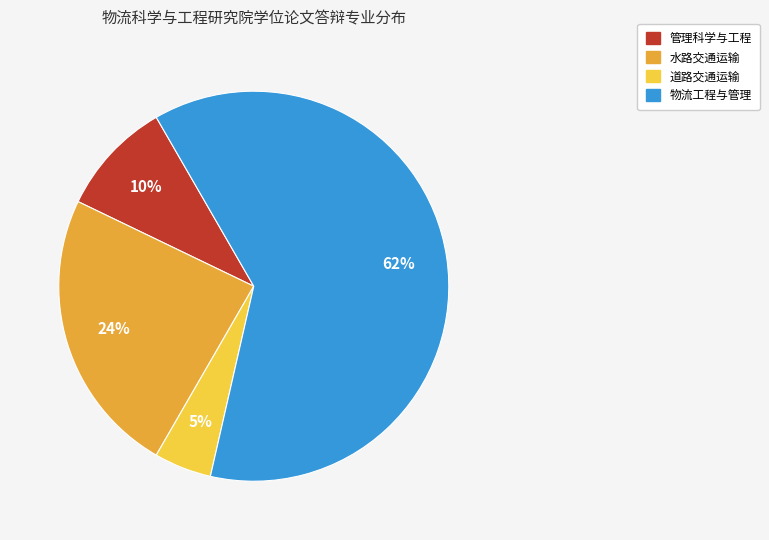

Count the number of slices in the pie.

4